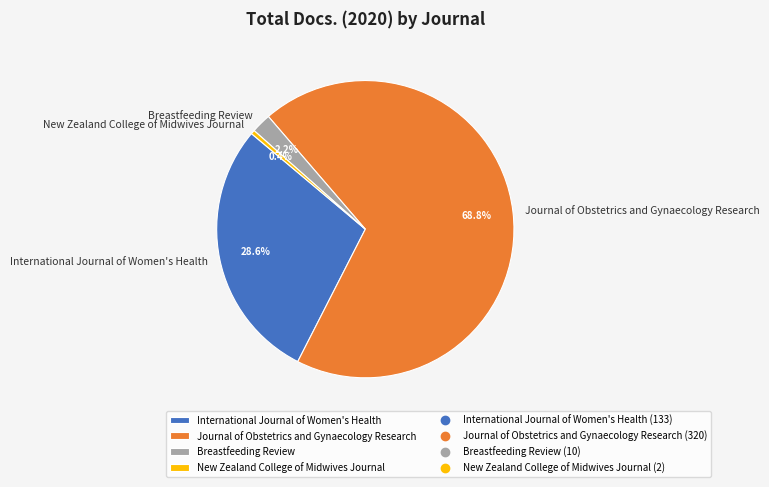

Which has a higher value, New Zealand College of Midwives Journal or Journal of Obstetrics and Gynaecology Research?

Journal of Obstetrics and Gynaecology Research